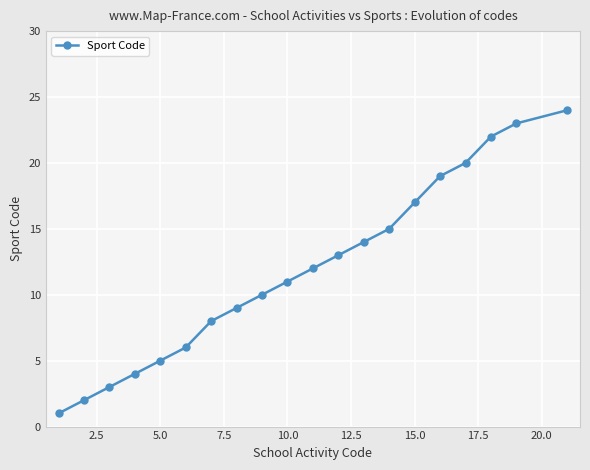

What is the difference between the maximum and minimum values?

23